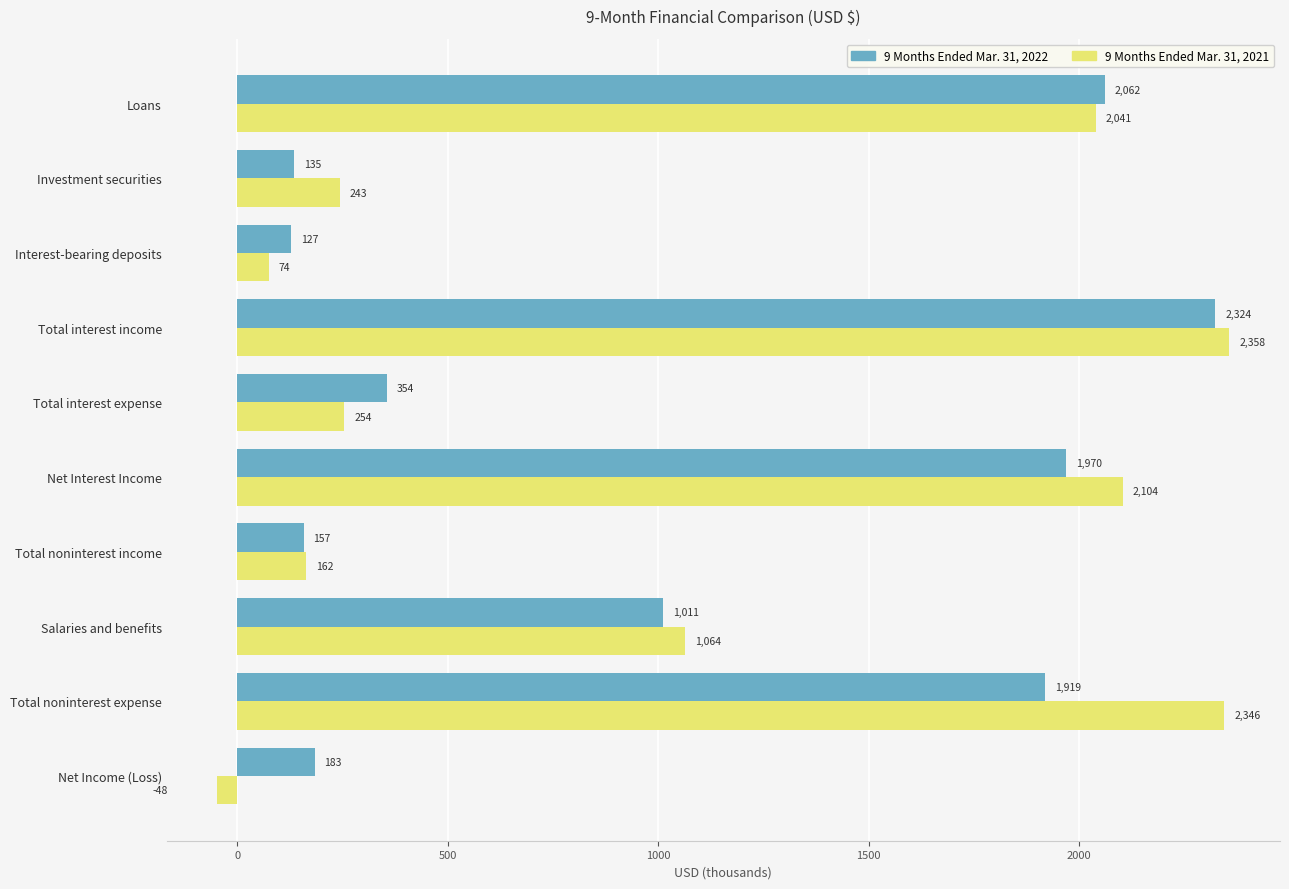

The 9 Months Ended Mar. 31, 2021 series shows 1919.5 at Total noninterest expense. True or false?

True